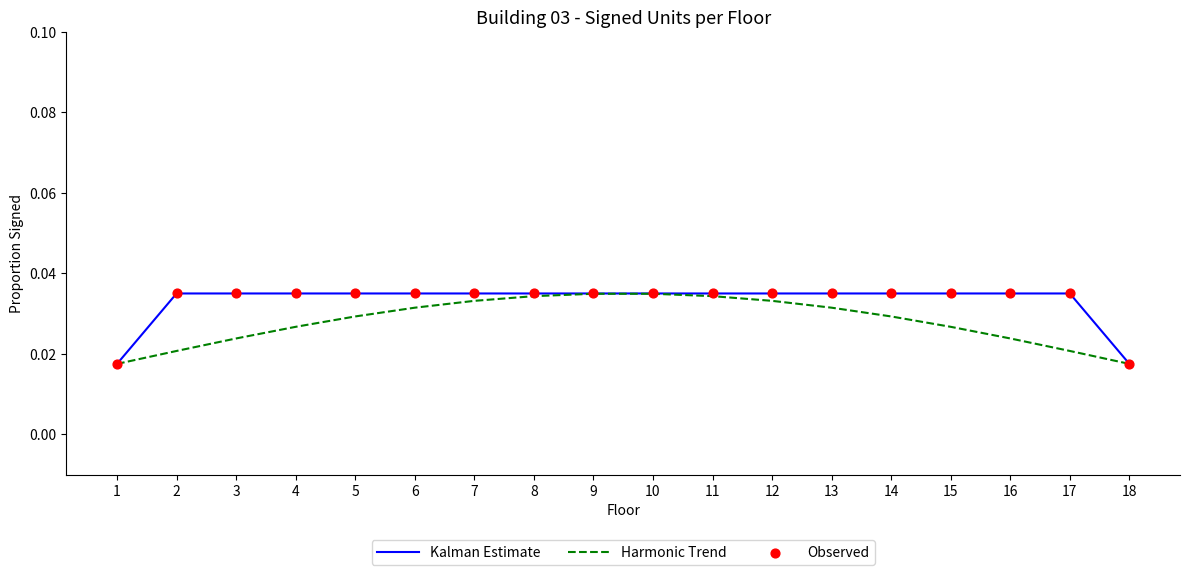

Which series has the largest total across all categories?

Kalman Estimate